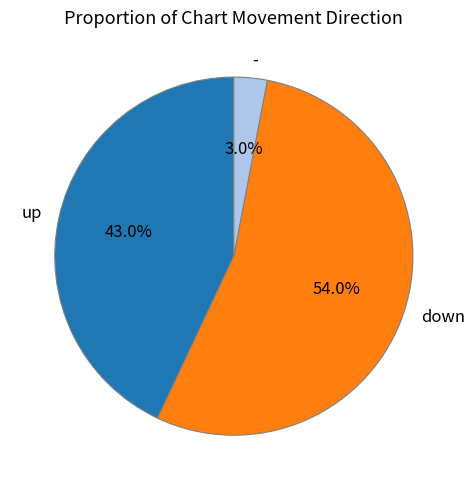

True or false: down accounts for 54% of the total.

True